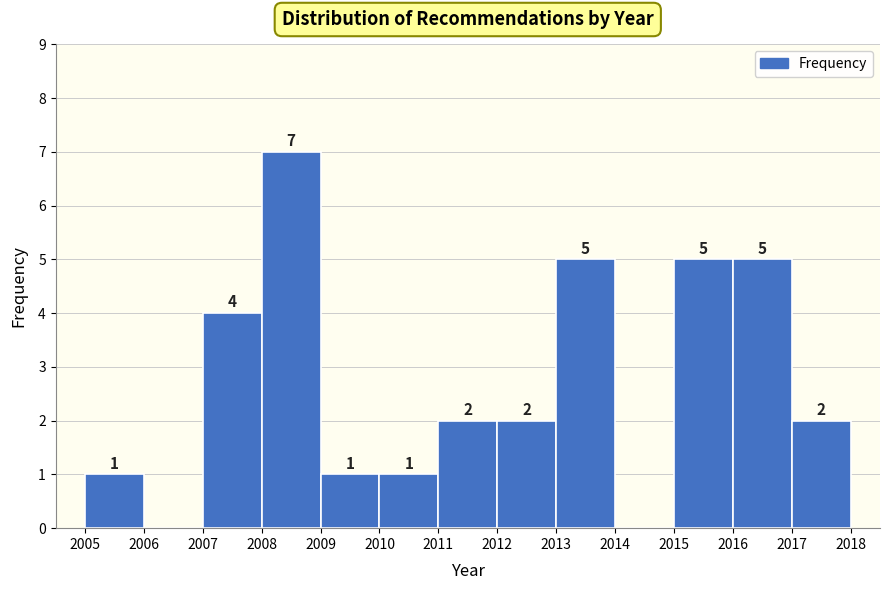

Which range on the x-axis has the tallest bar?

2008 to 2009